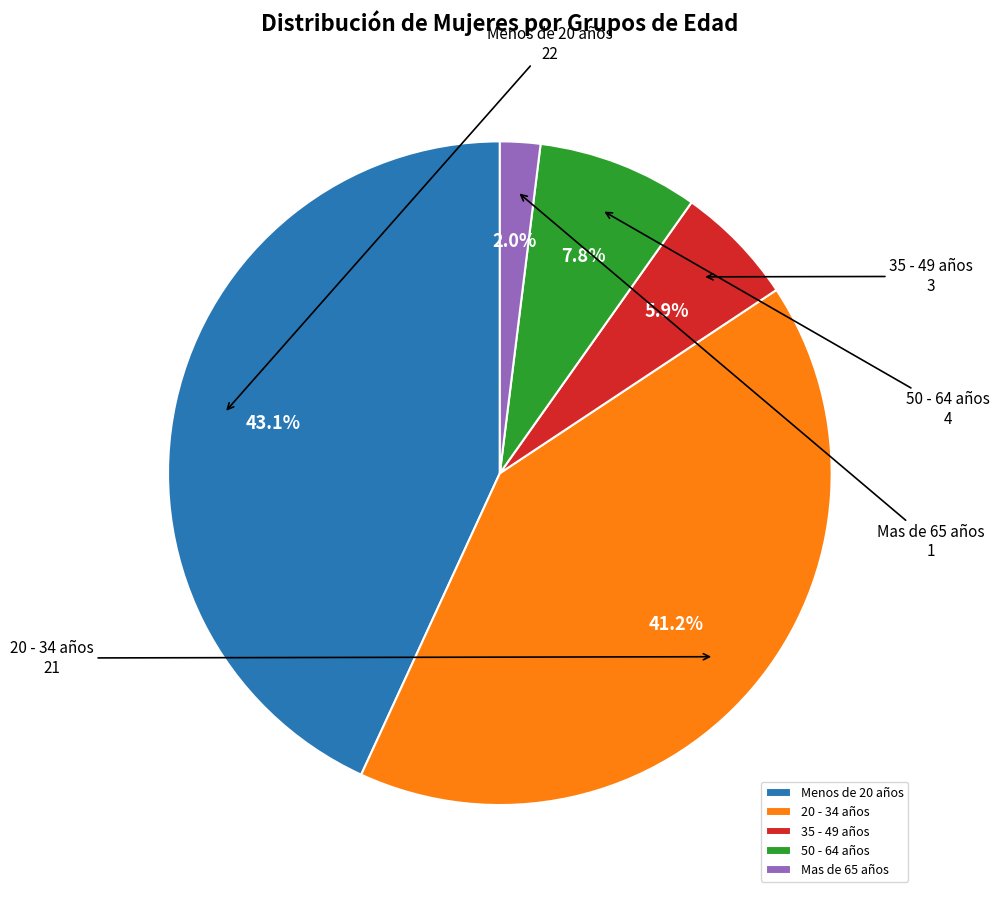

To the nearest percent, what is the difference between the 20 - 34 años and Mas de 65 años slice percentages?

39%